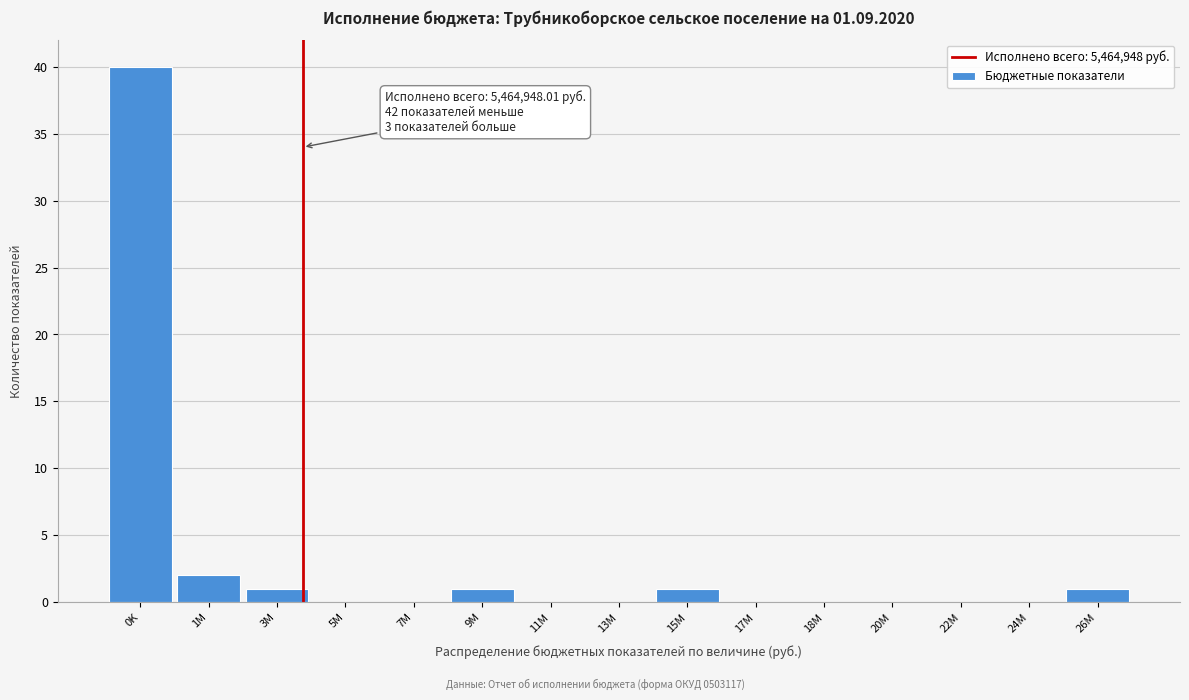

Reading left to right, extract all data points from this chart.

0K=40	1M=2	3M=1	5M=0	7M=0	9M=1	11M=0	13M=0	15M=1	17M=0	18M=0	20M=0	22M=0	24M=0	26M=1